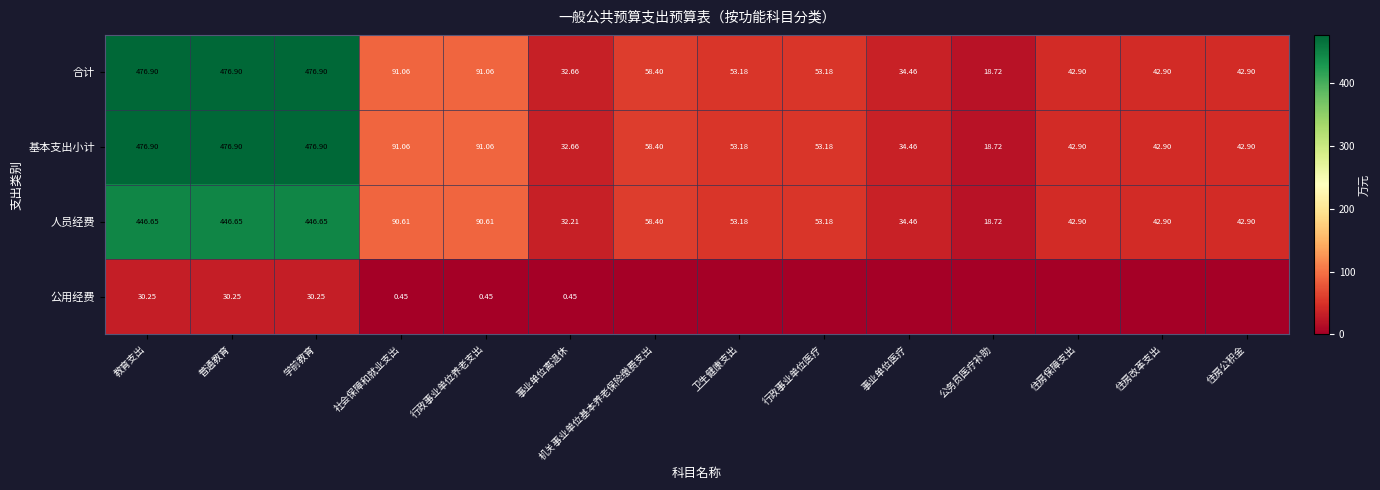

What is the highest value of the 合计 series?

476.9